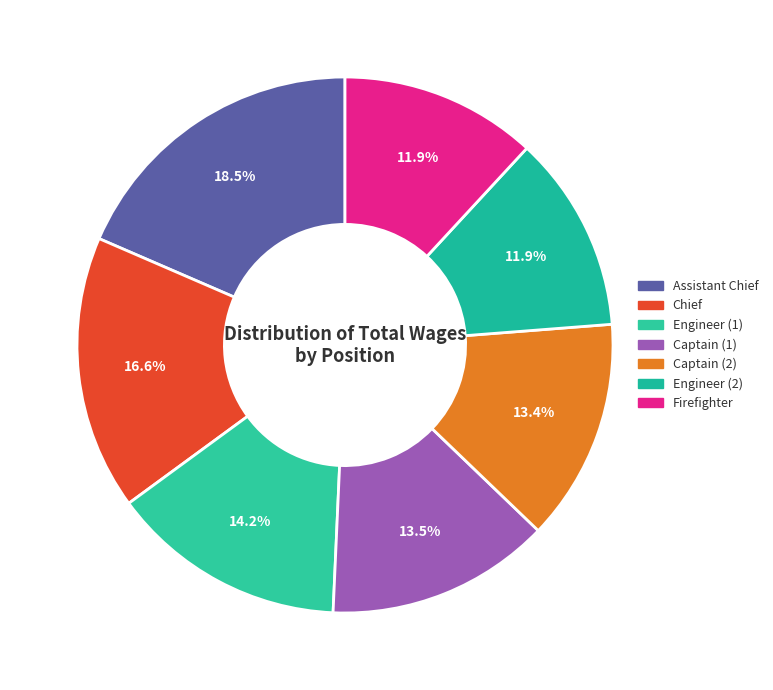

How many slices are in this pie chart?

7